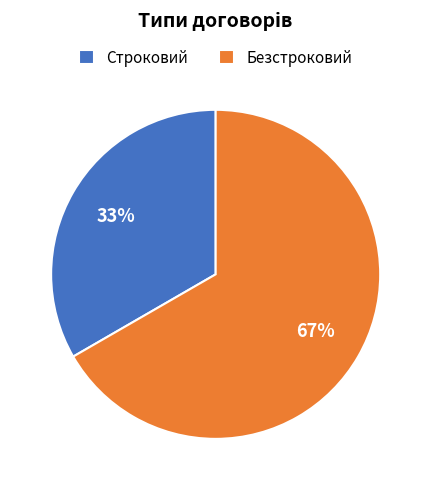

To the nearest percent, what is the average slice percentage?

50%